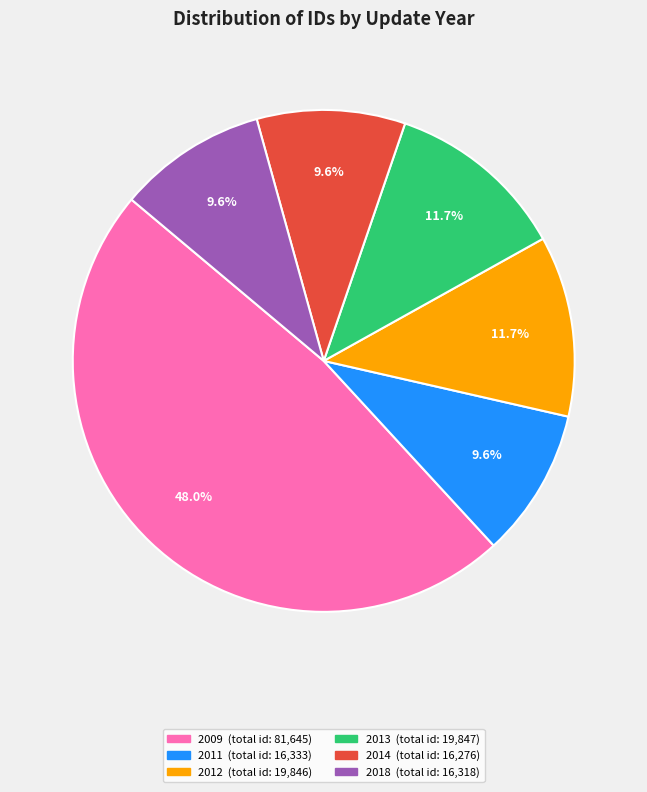

Is there any slice that represents more than half of the pie?

No